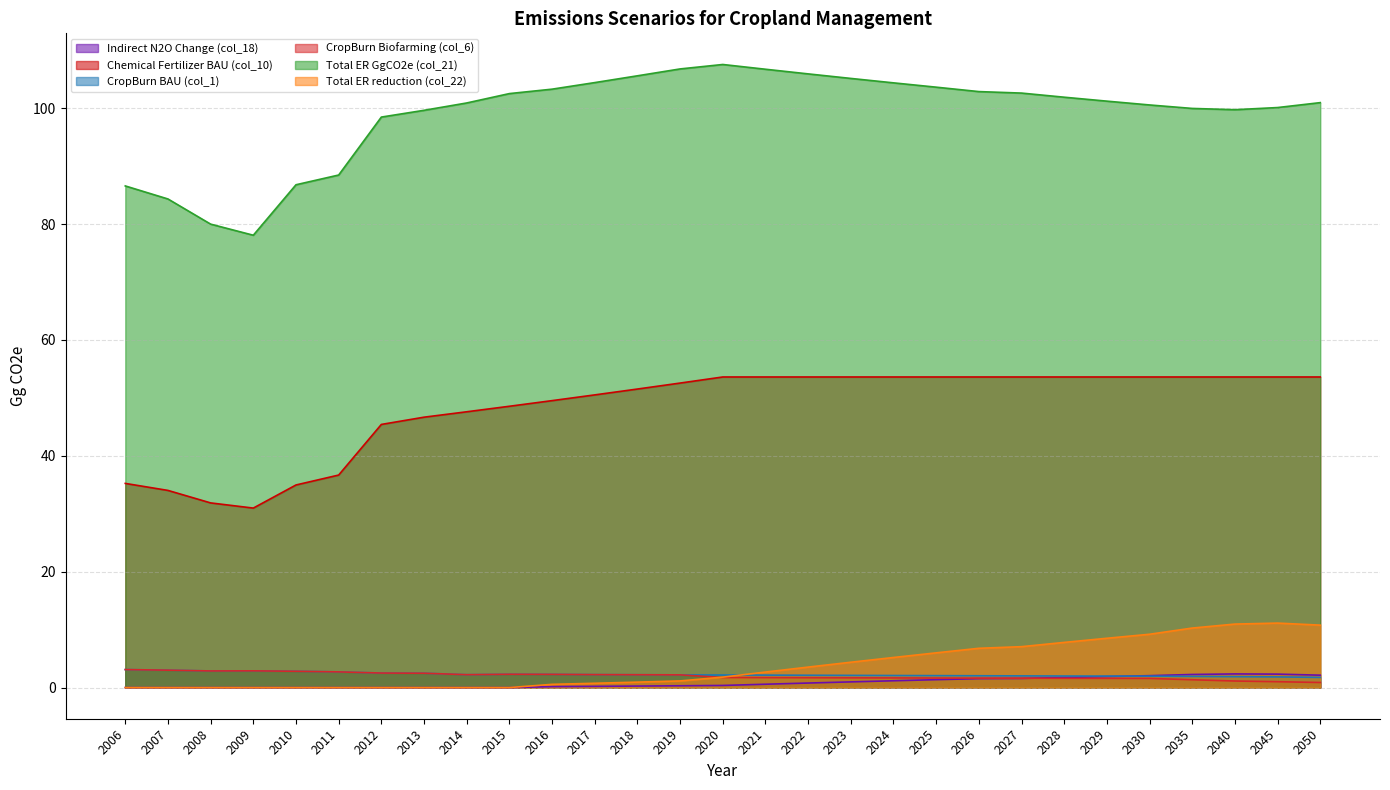

True or false: Total ER reduction (col_22) and CropBurn BAU (col_1) cross at least once.

True